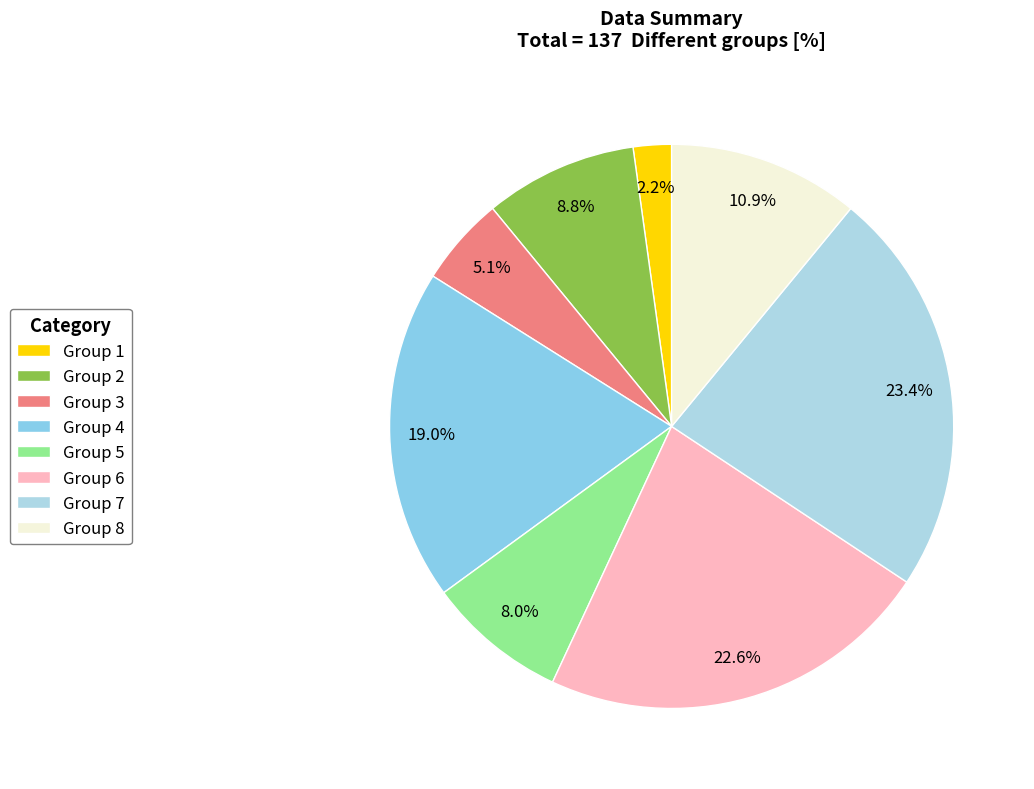

Which slice is the largest?

Group 7